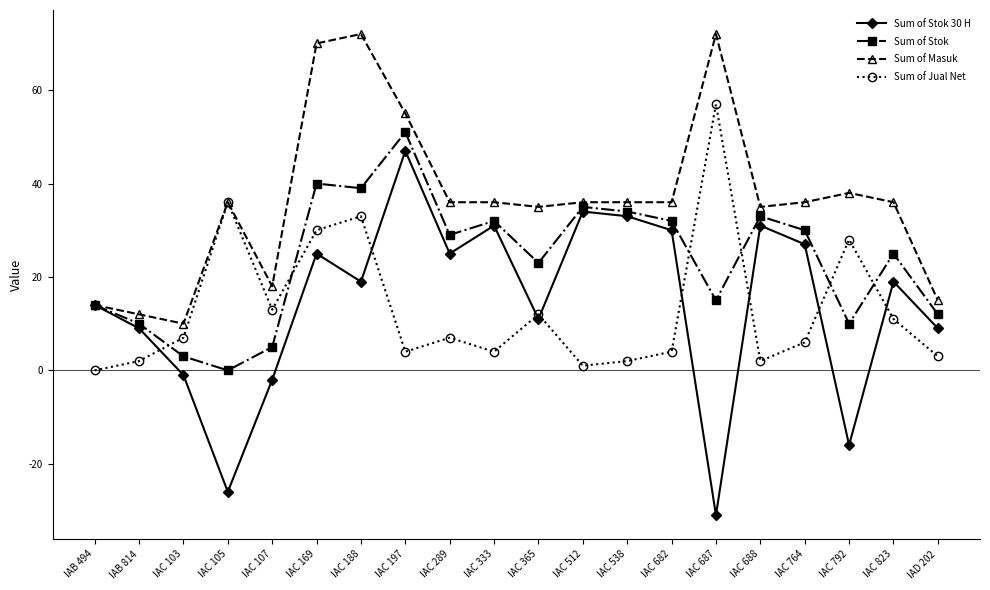

Where is Sum of Jual Net nearest to the value 28?

IAC 792